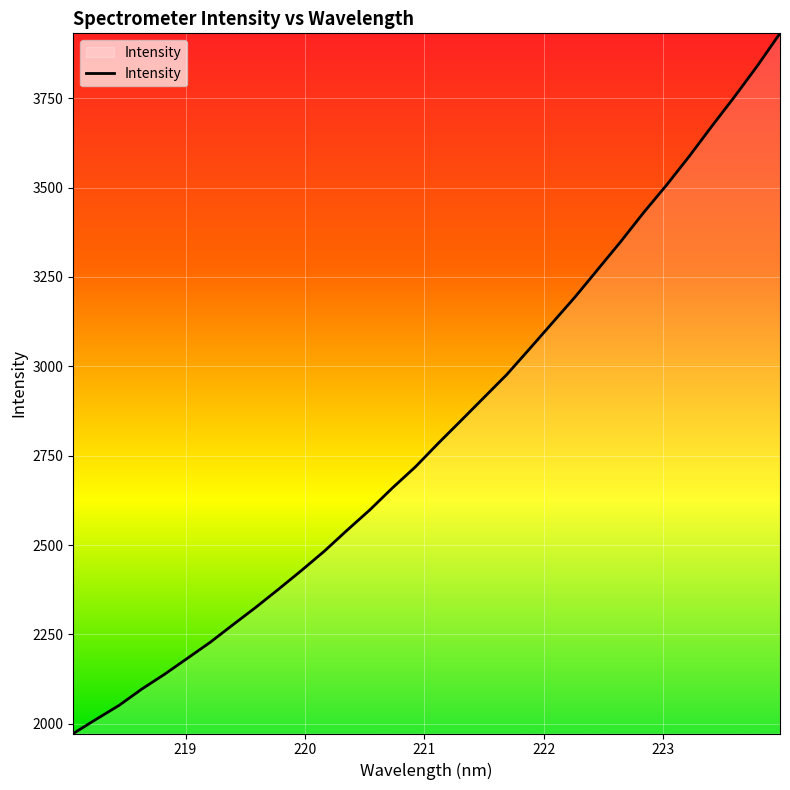

How many series are shown in this chart?

1